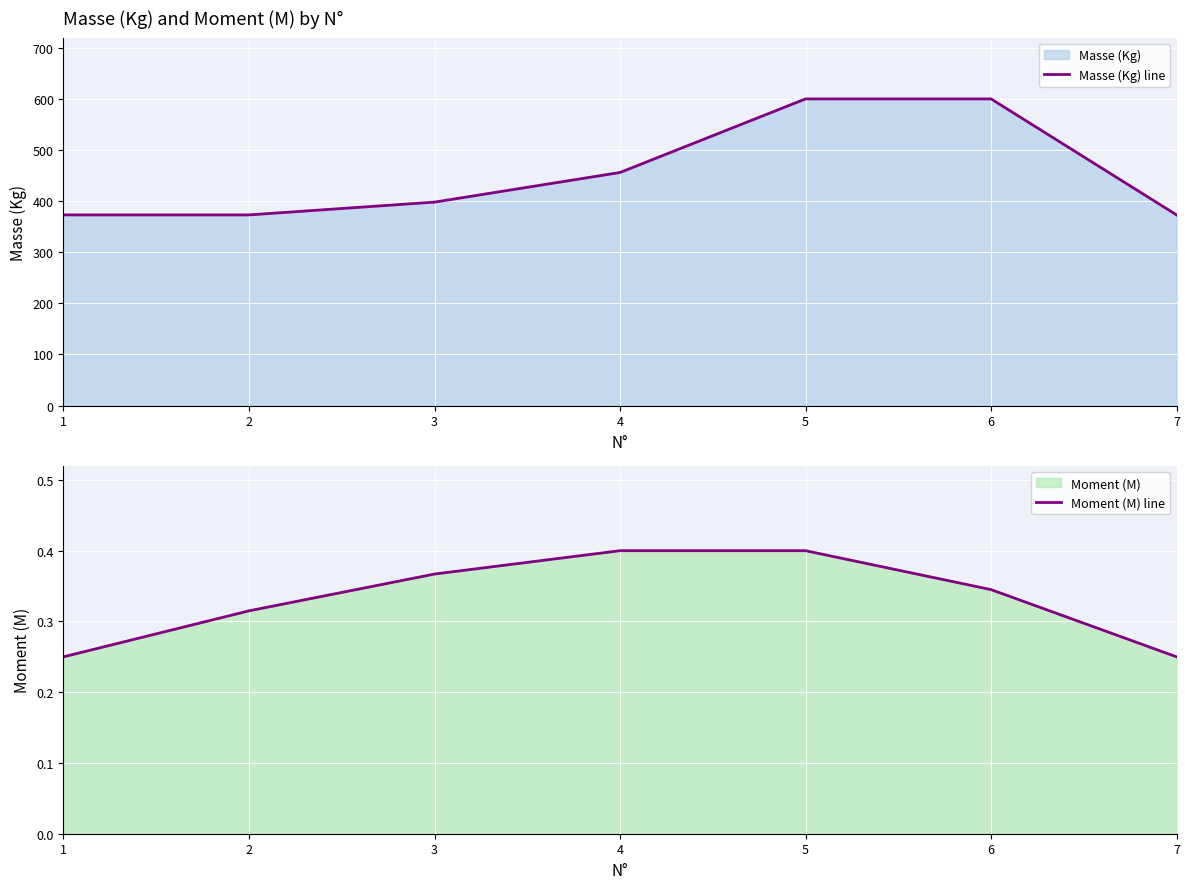

Which category has the lowest value in the Moment (M) line series?

1